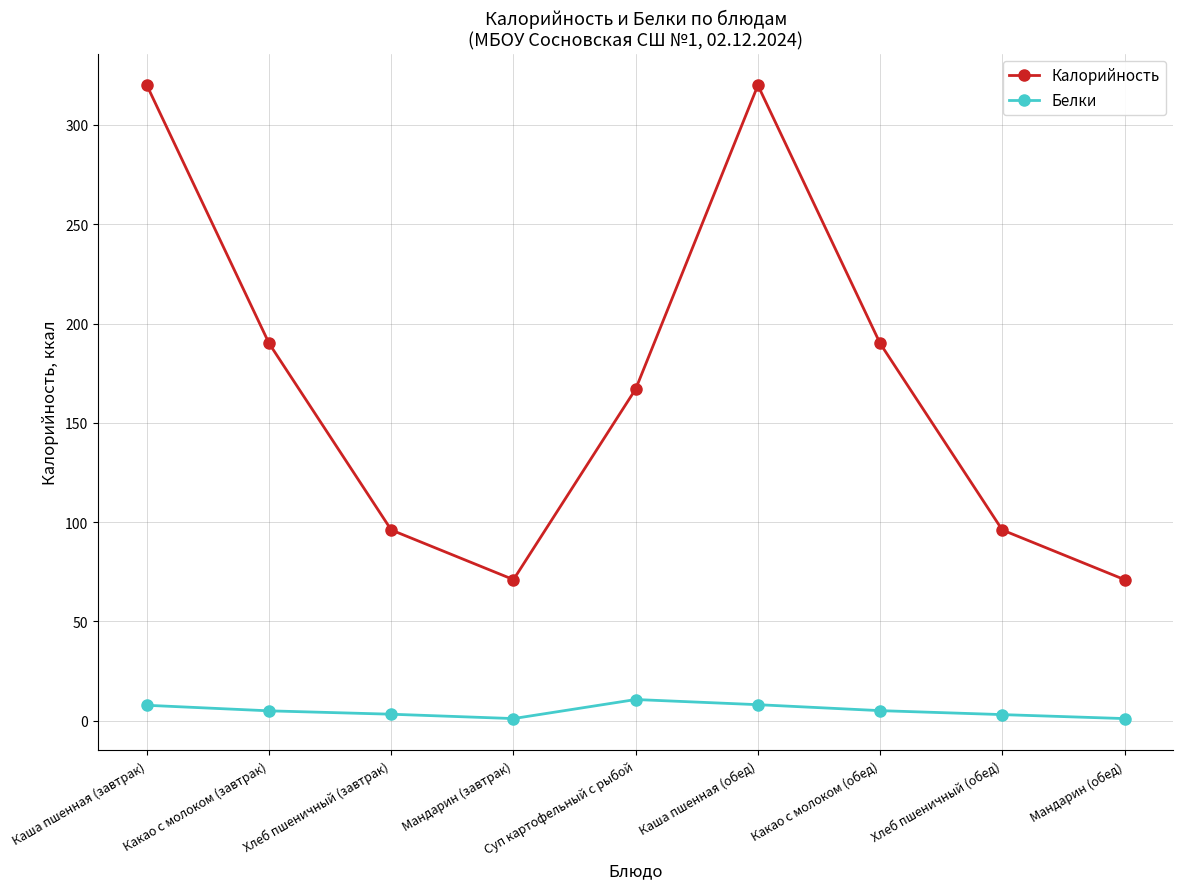

Which series has the largest total across all categories?

Калорийность